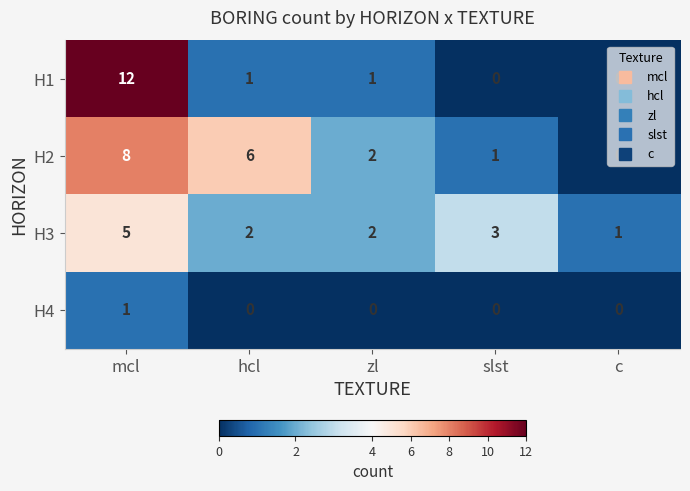

Count the number of categories in the chart.

5